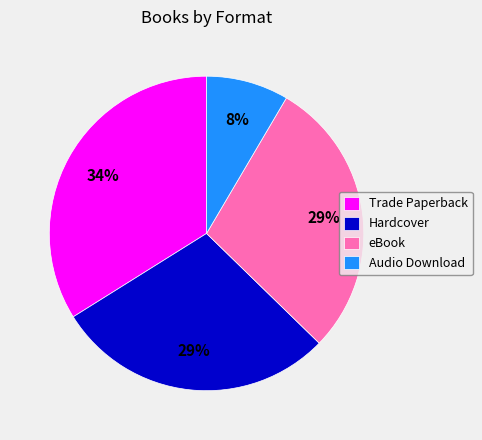

Which category has the biggest portion of the pie?

Trade Paperback